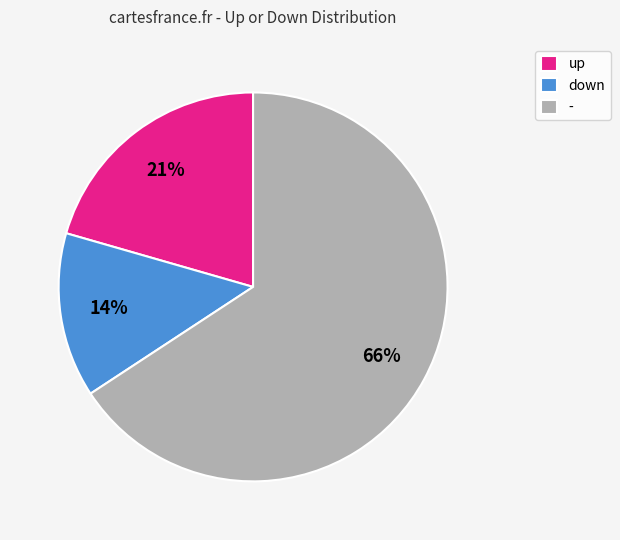

Which has a higher value, down or -?

-